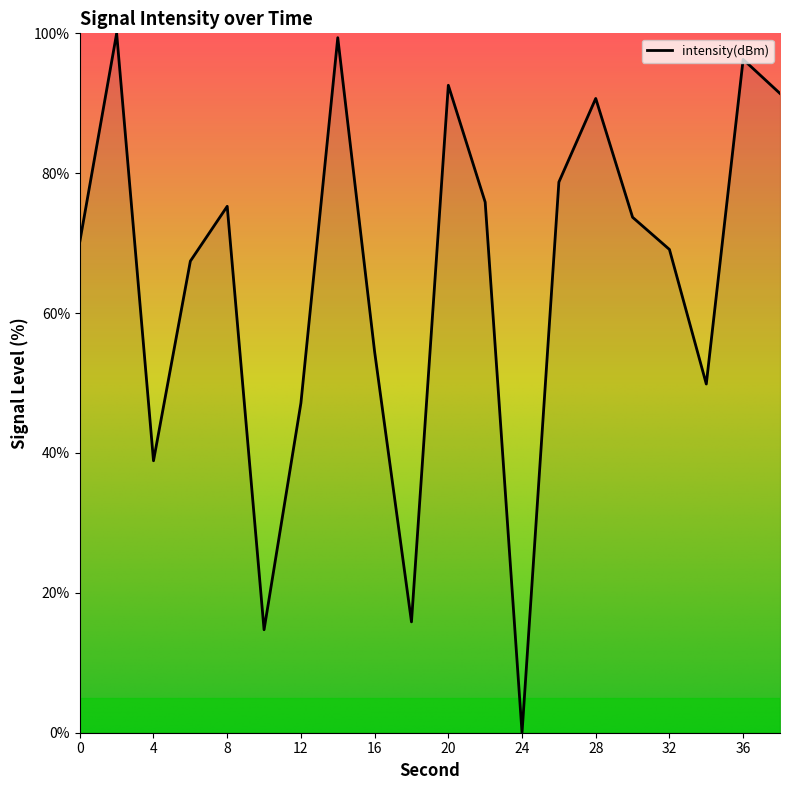

What is the difference between the maximum and minimum values?

100.0